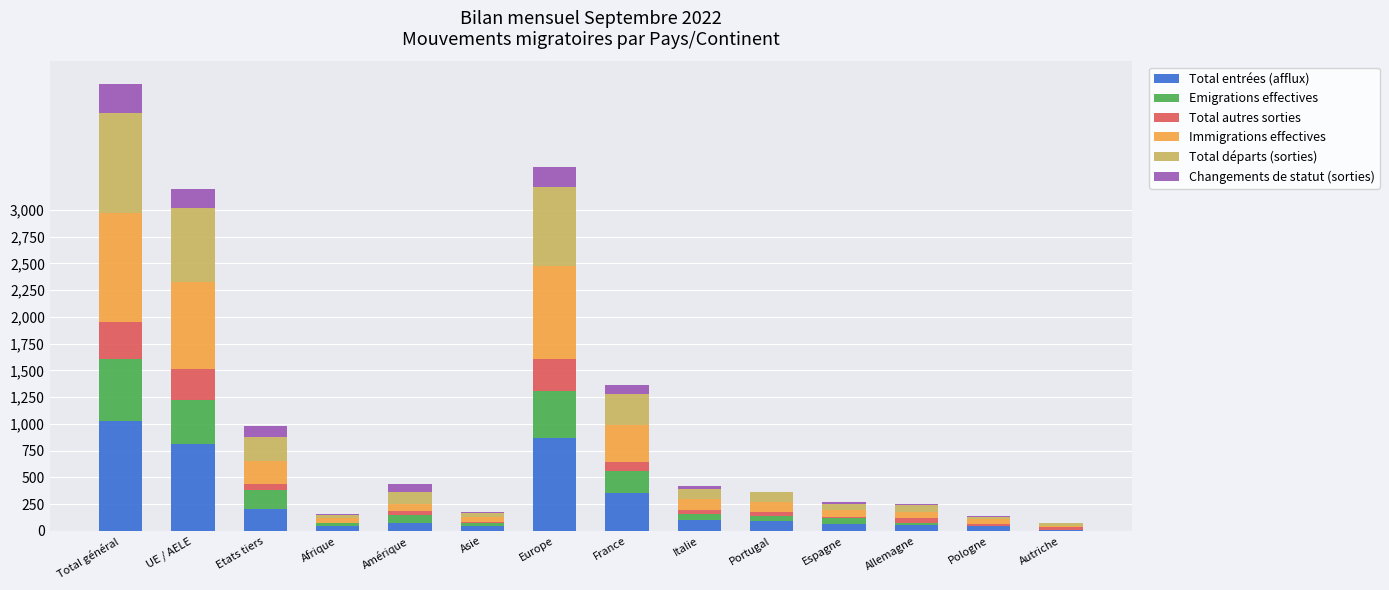

Are the bars grouped side by side (vs. stacked)?

No